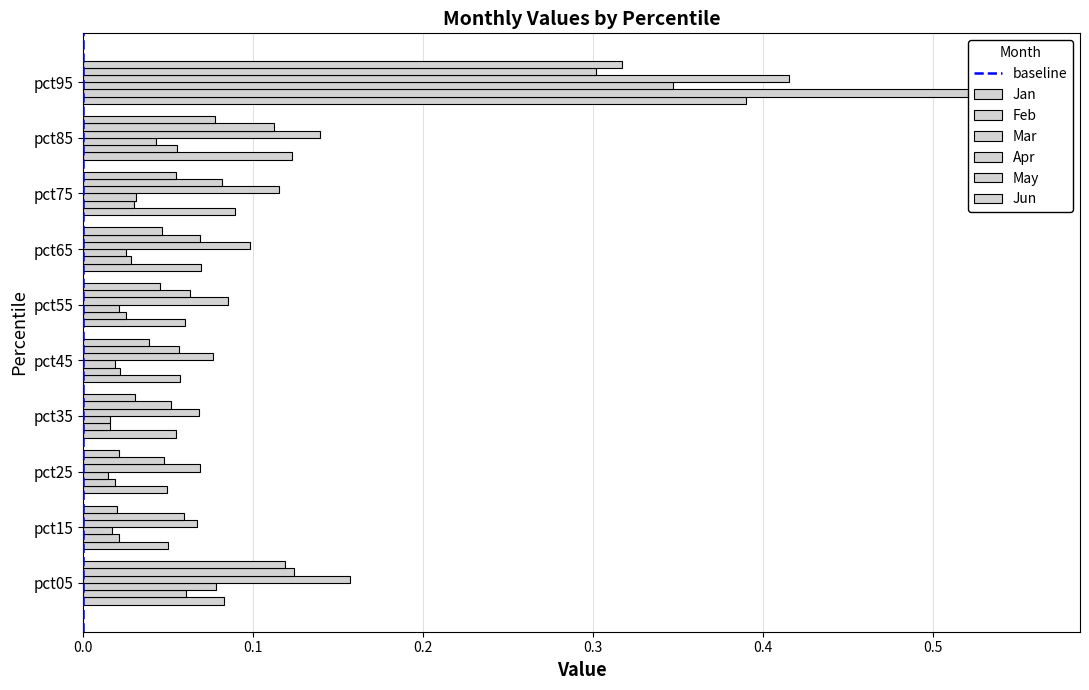

What is the value of the May bar at the 5th from the left?

0.1